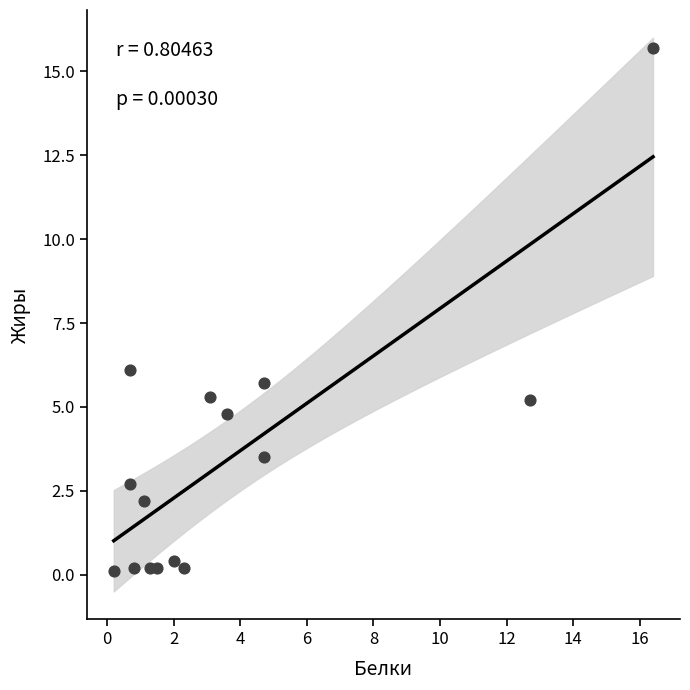

What is the range of X values (max minus min)?

16.2